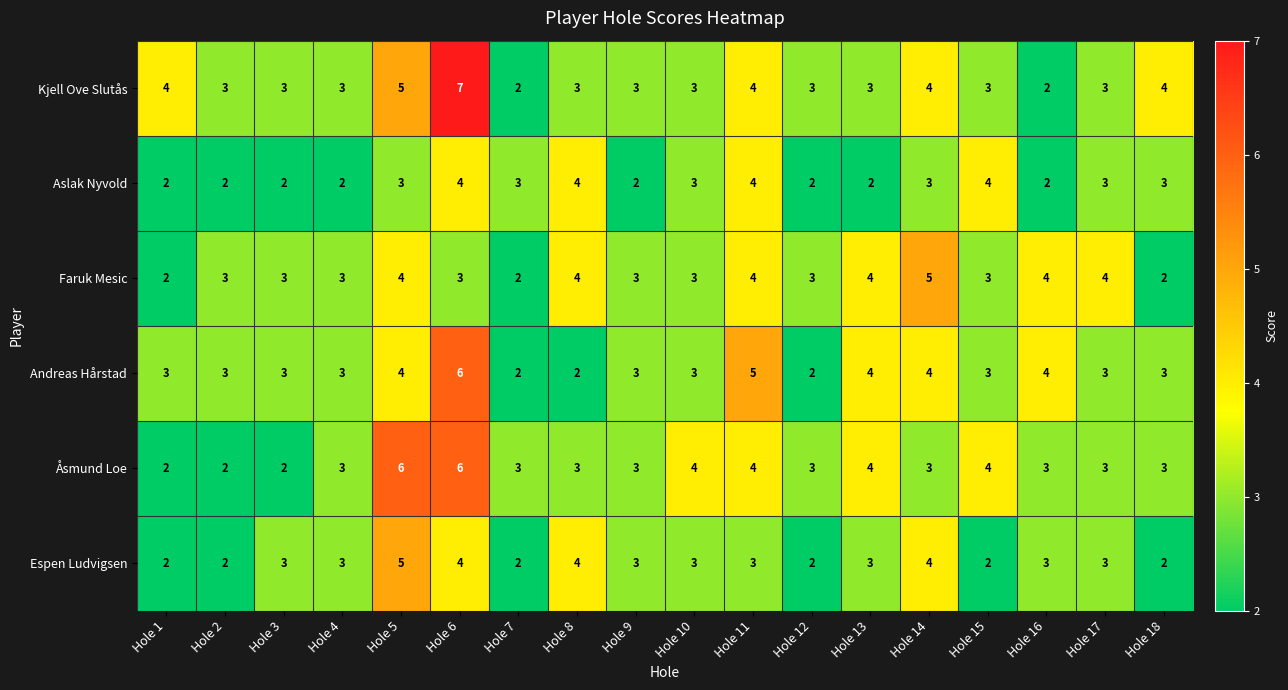

Is the value of Åsmund Loe at Hole 9 greater than the value of Andreas Hårstad at Hole 6?

No